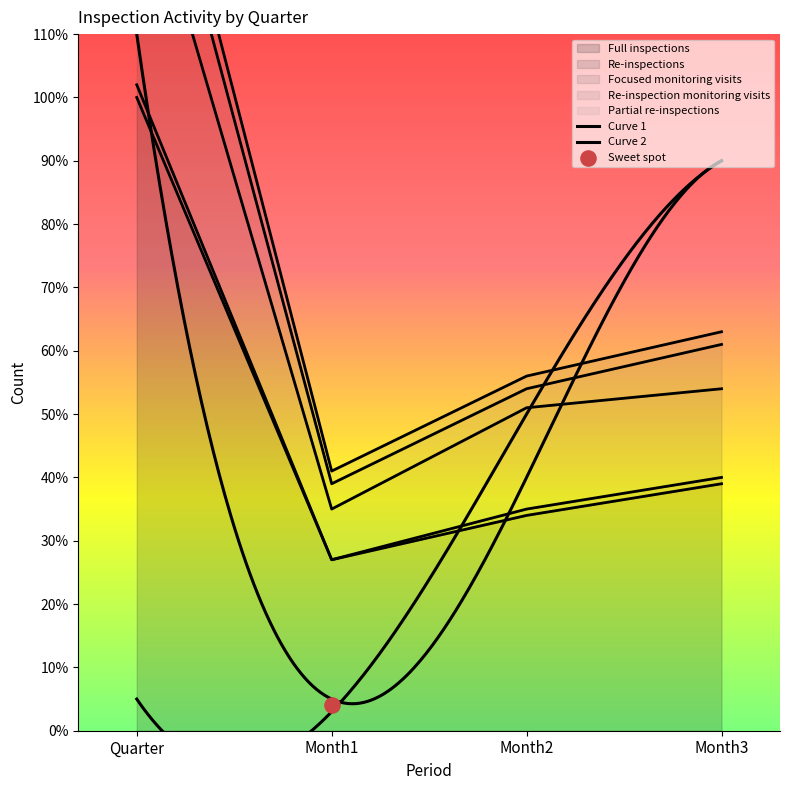

List the labels in order of Full inspections value, largest first.

Quarter, Month3, Month2, Month1